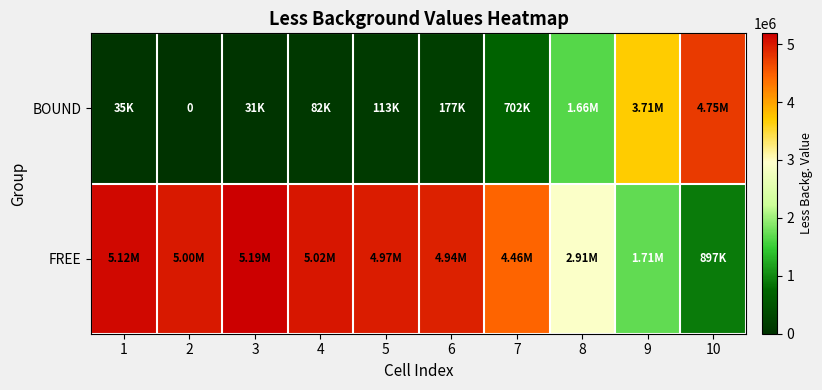

Where does the FREE series first go above 4970352?

1